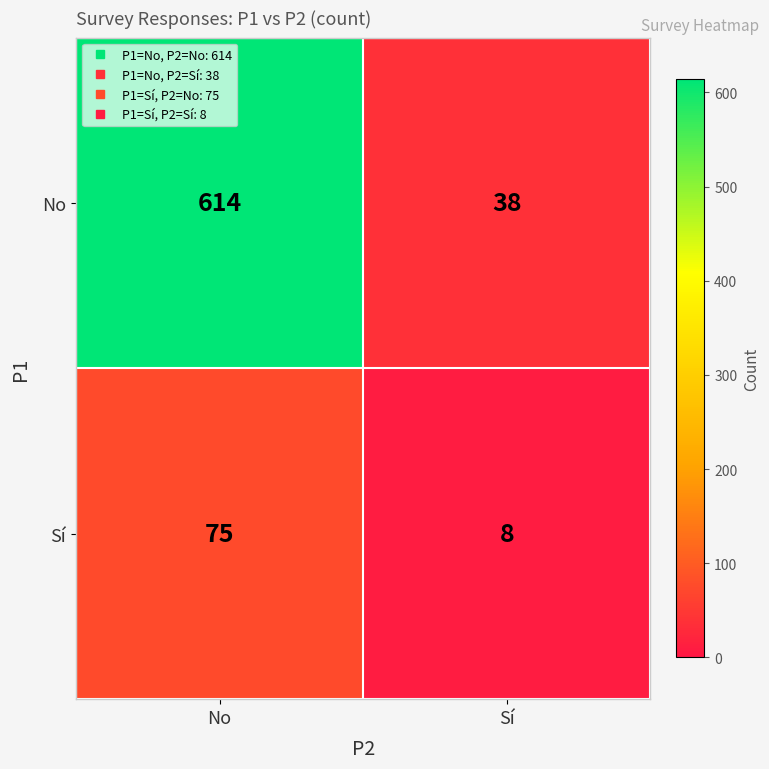

At how many categories does at least one series exceed 75?

1